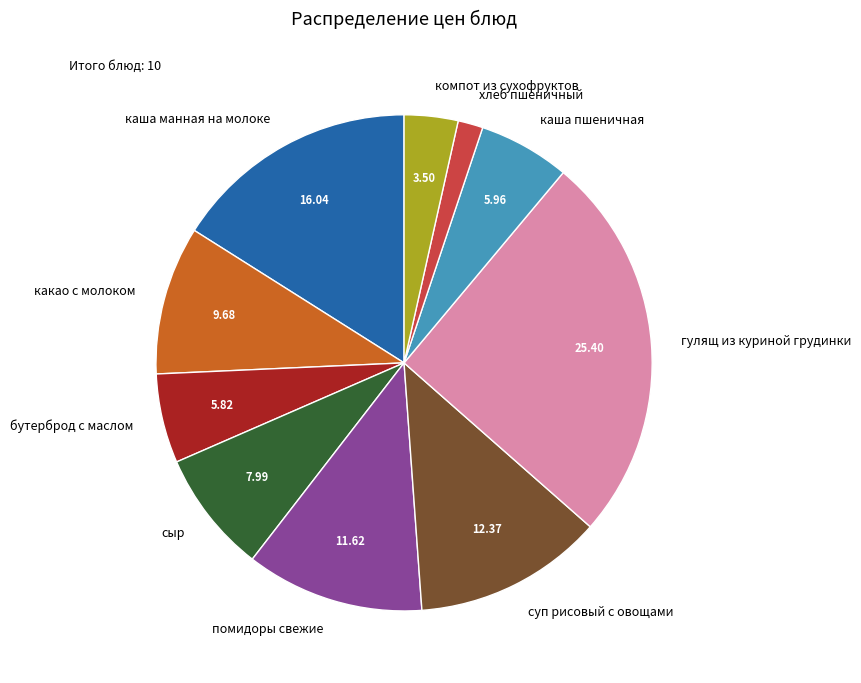

Do сыр and компот из сухофруктов together represent more than half of the pie?

No